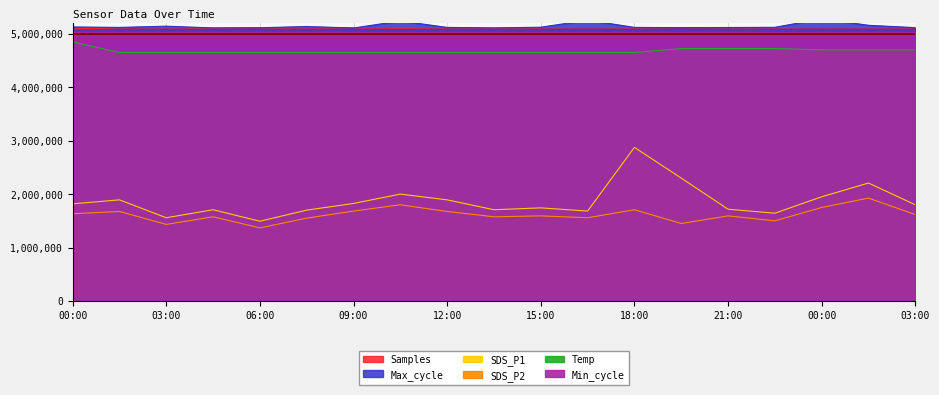

How many lines are shown in the chart?

5